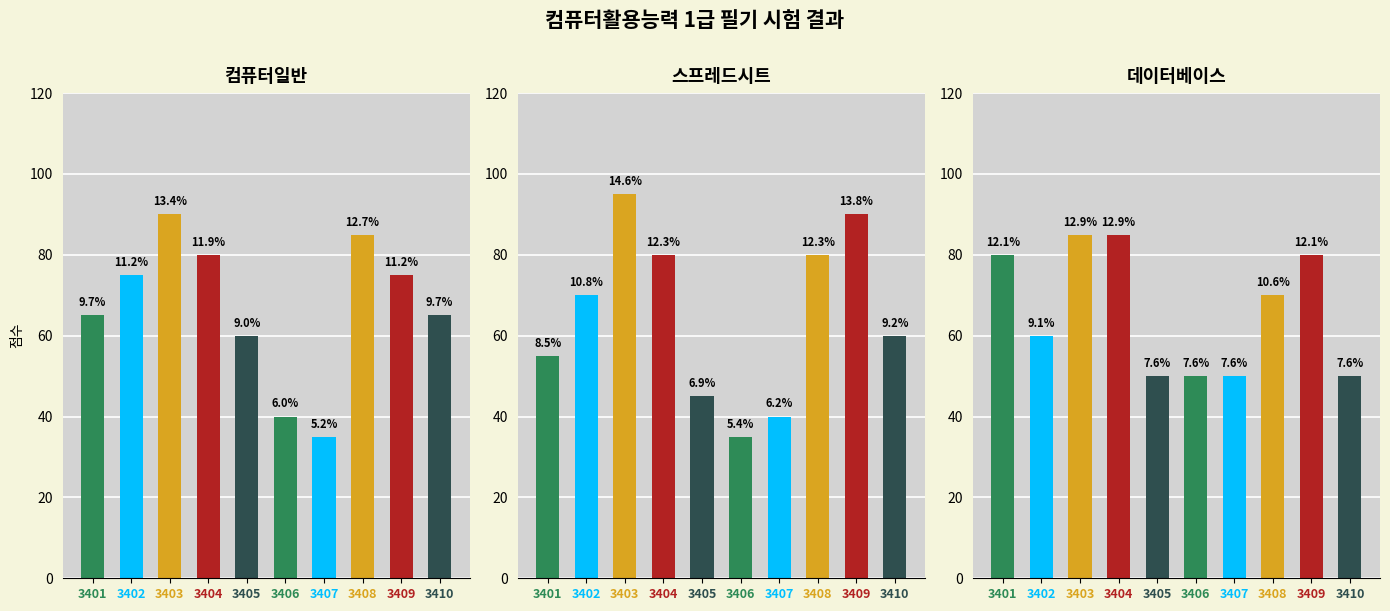

At which category is the sum across all series the highest?

3403